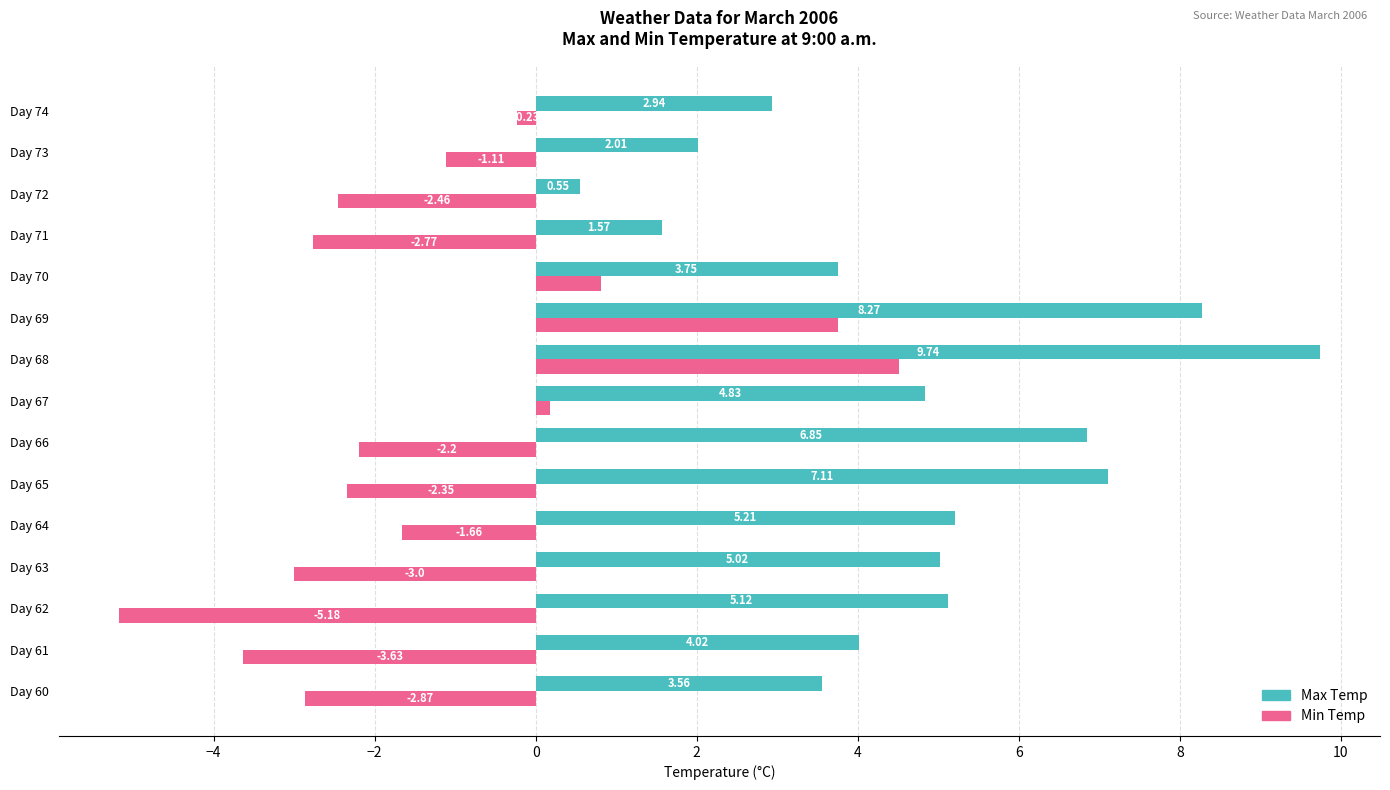

Which series has the largest total across all categories?

Max Temp